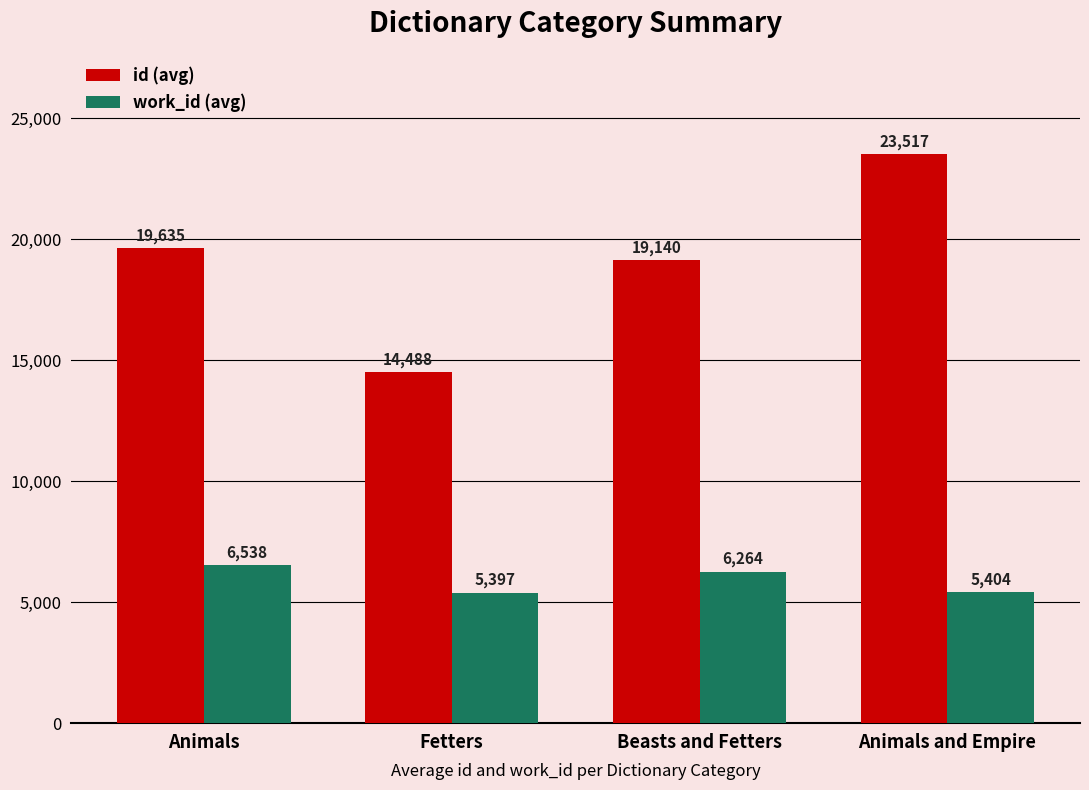

Rank the series by their average value, from highest to lowest.

id (avg), work_id (avg)